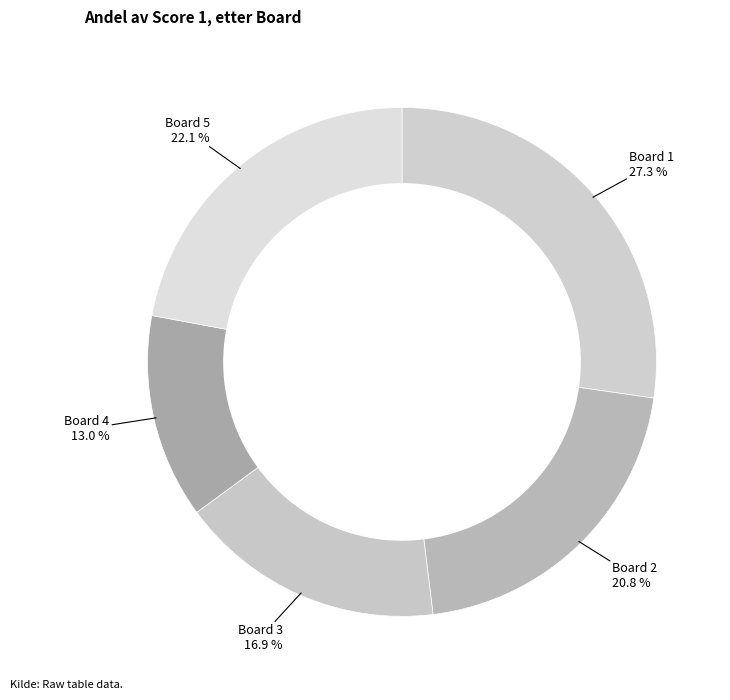

Rank the categories by value from lowest to highest.

Board 4, Board 3, Board 2, Board 5, Board 1